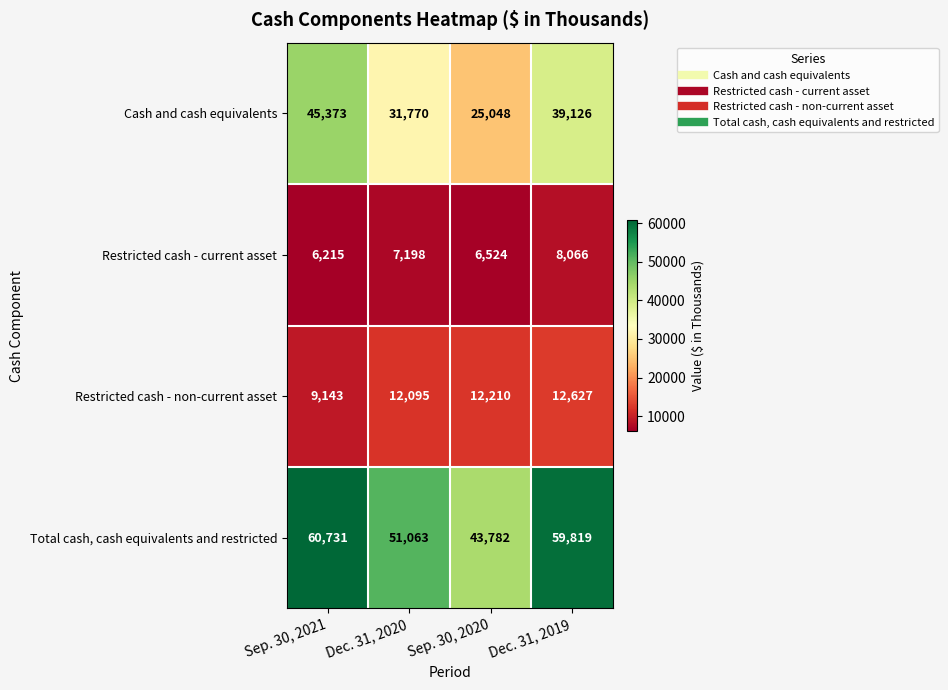

The value of Restricted cash - non-current asset at Dec. 31, 2019 is 12627. True or false?

True